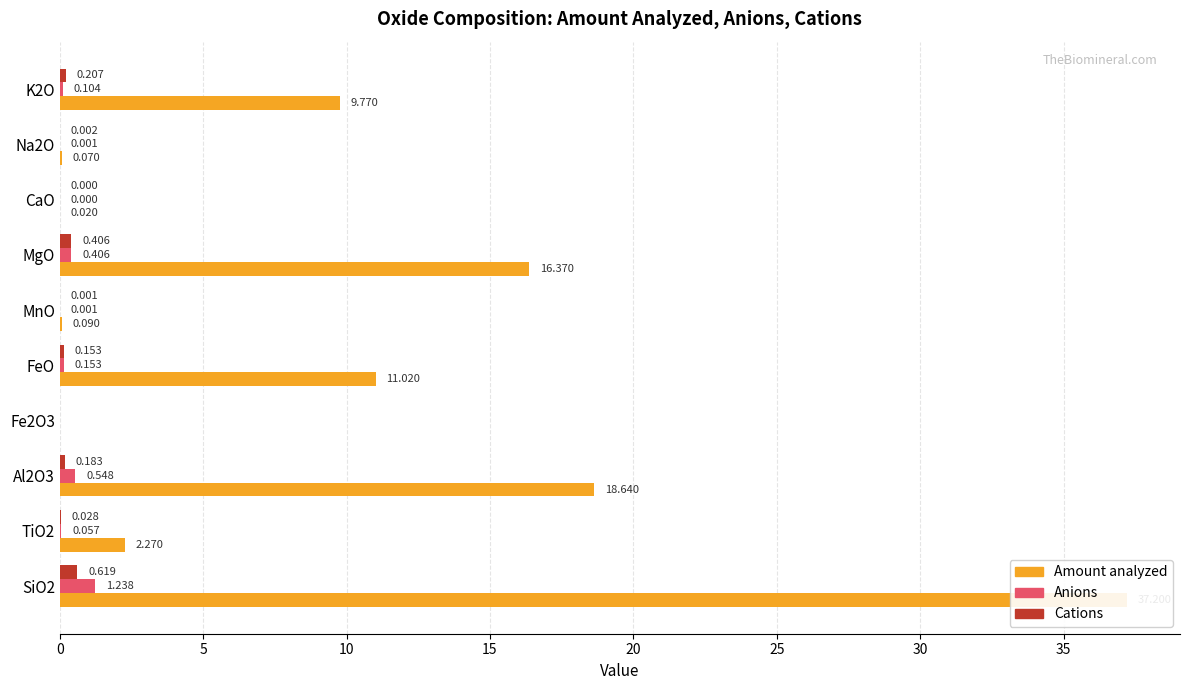

At how many categories does at least one series exceed 35?

1